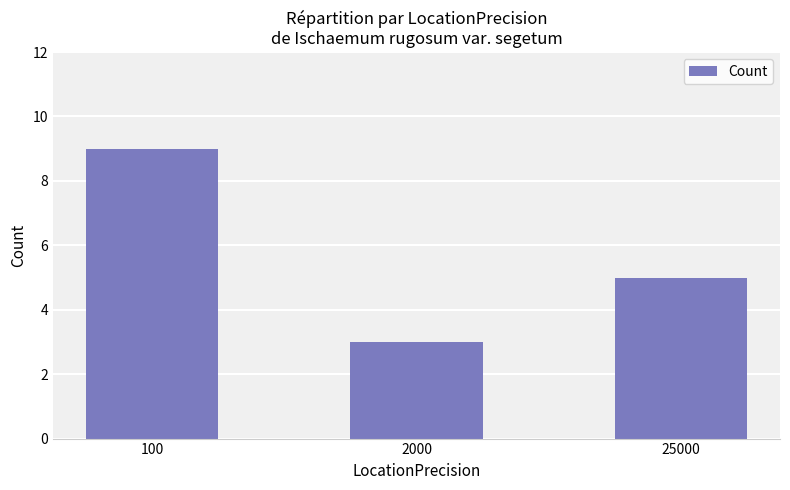

The chart shows a value of 5 at 25000. True or false?

True